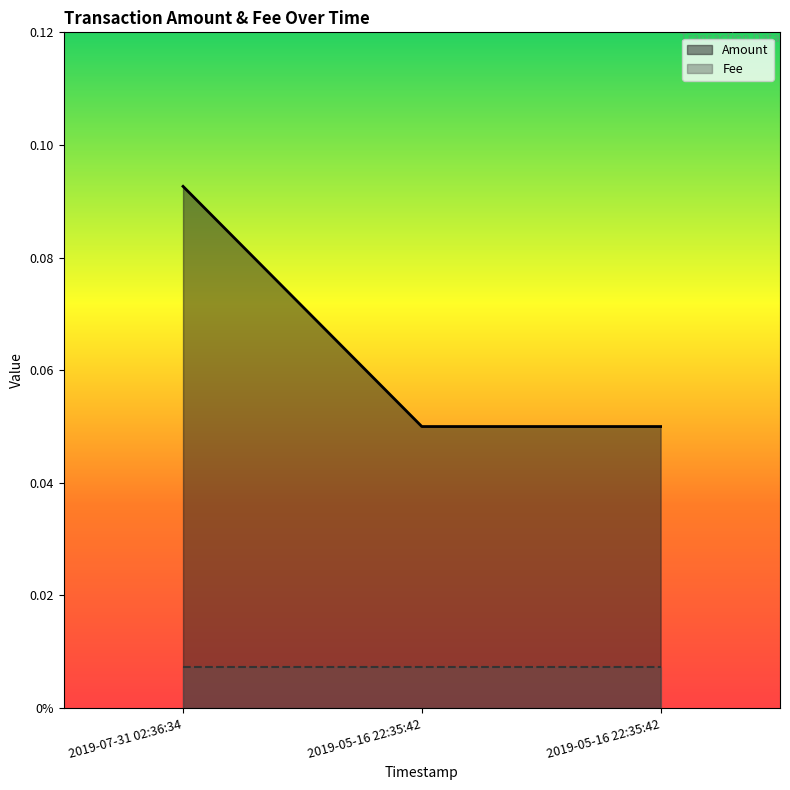

What are all the series names shown in the legend?

Amount, Fee